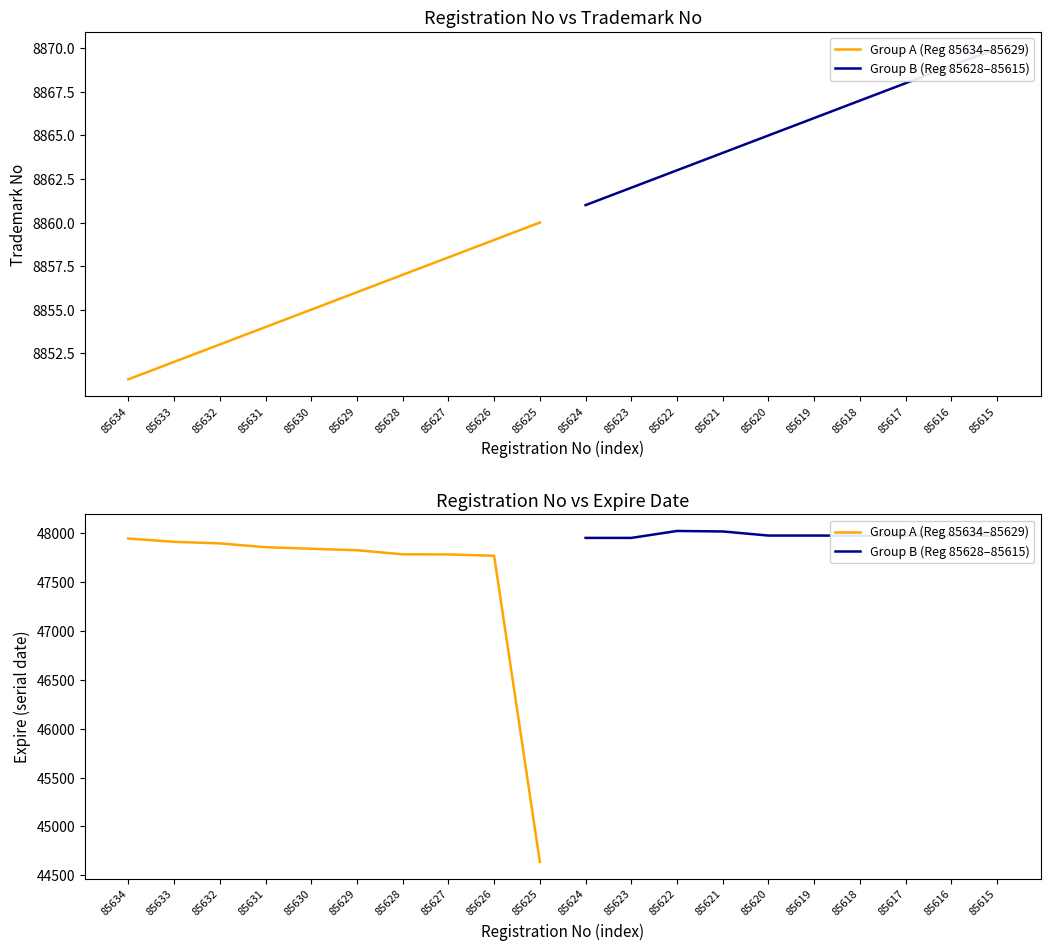

What is the difference between the second highest and minimum values in the Group B (Reg 85628–85615) series?

66